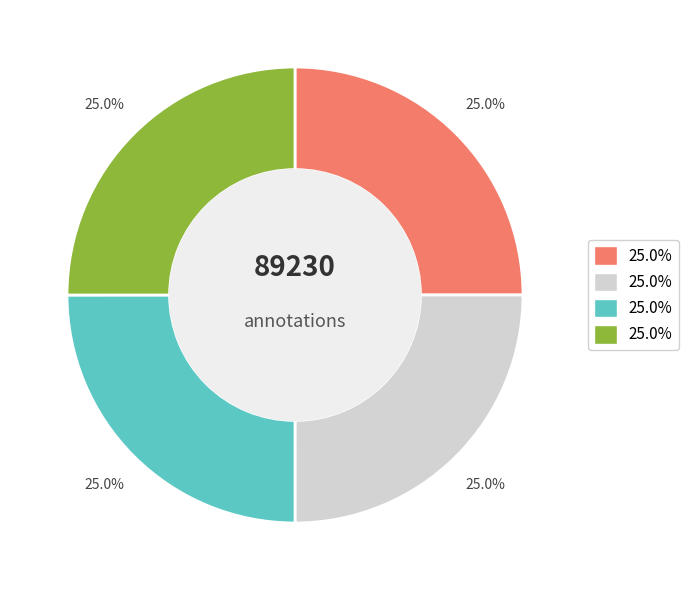

Does any single category account for the majority?

No